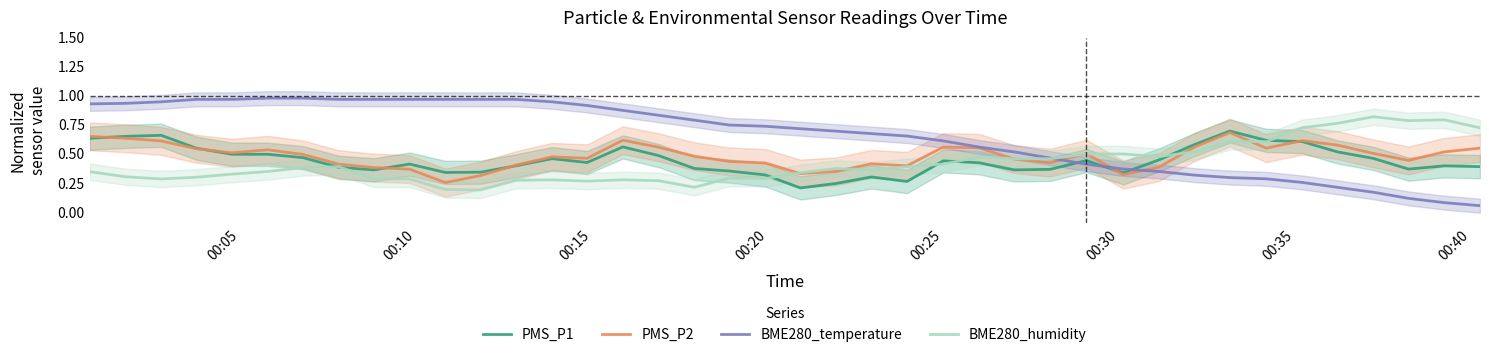

How many times do BME280_humidity and PMS_P1 cross each other?

7